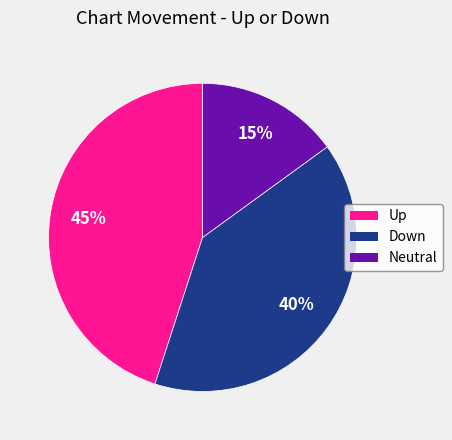

Does any single category account for the majority?

No